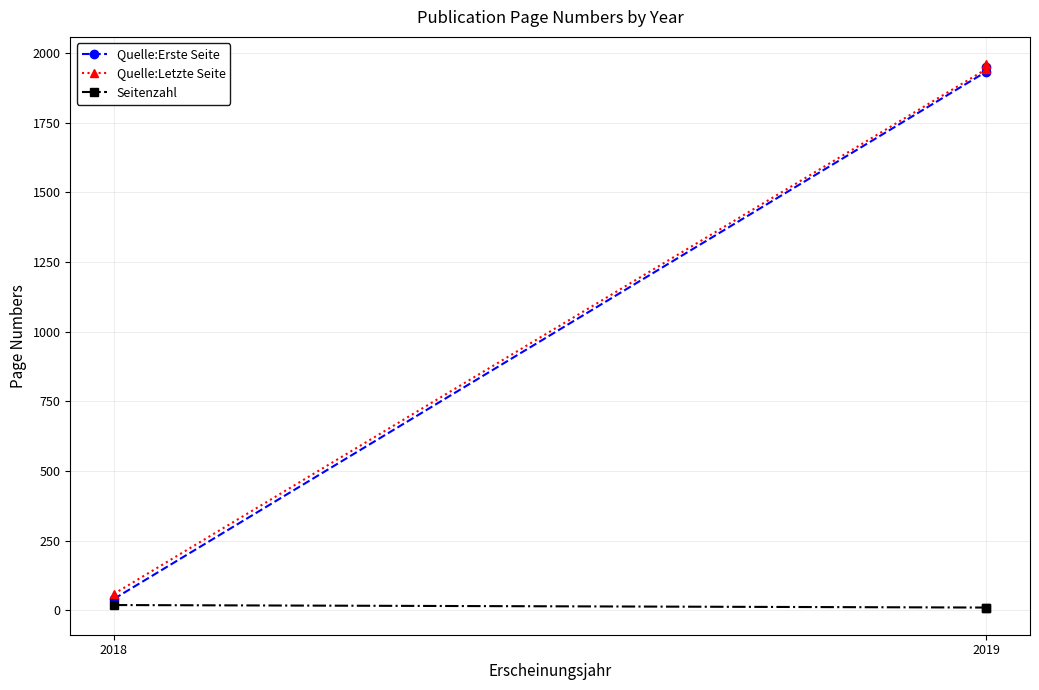

What is the value of the Quelle:Letzte Seite point at the 1st from the left?

59